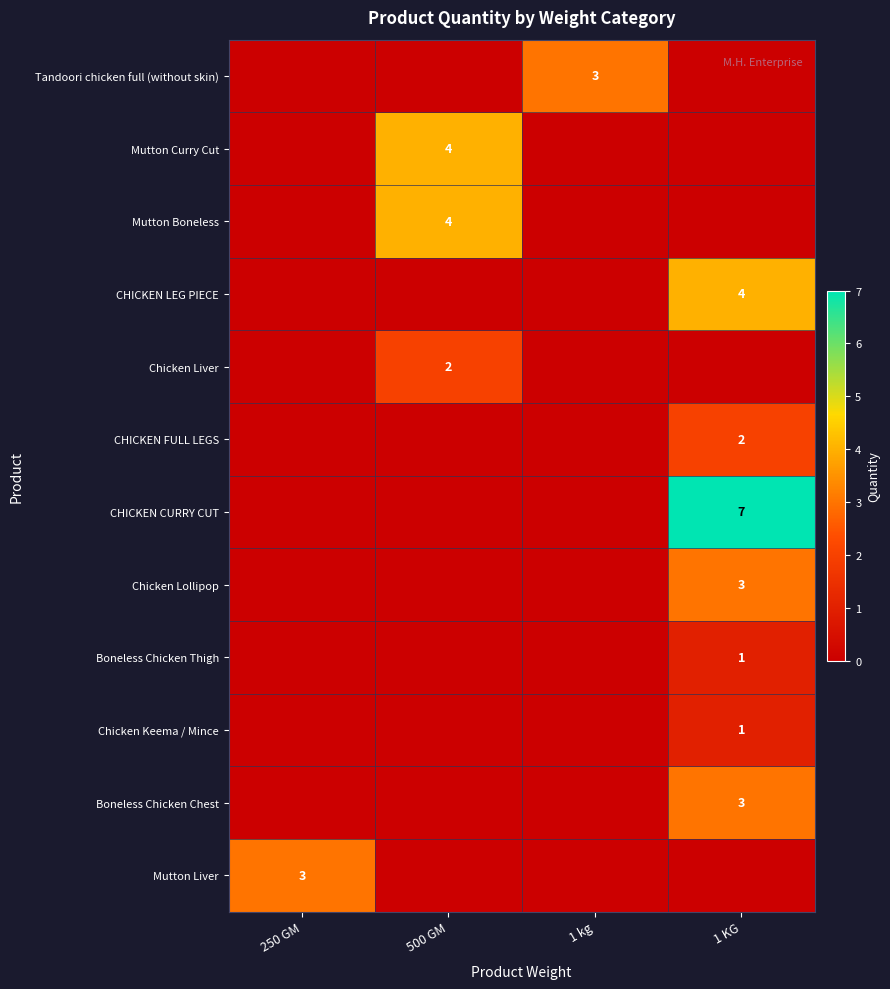

Is it true that Chicken Lollipop equals 0 at 500 GM?

True